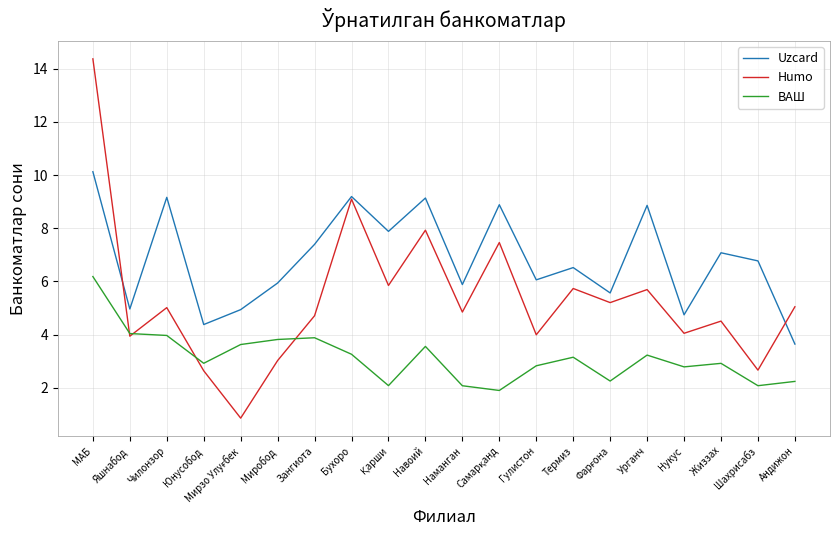

What is the sum of the Uzcard values at Навоий and Чилонзор?

18.3